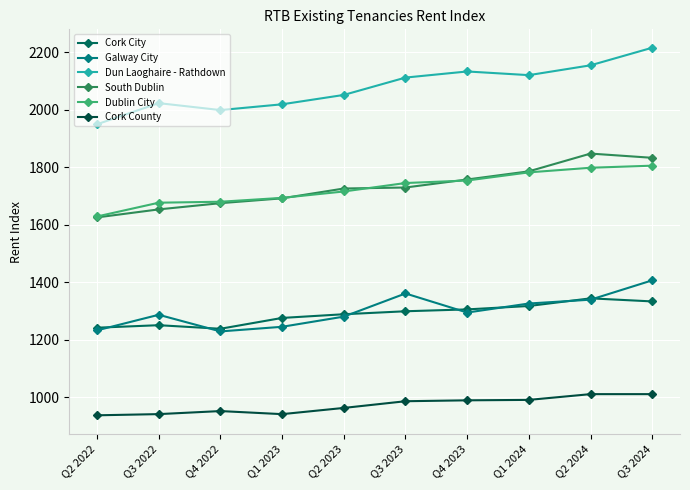

The value of Dublin City at Q2 2023 is 2800.3. True or false?

False